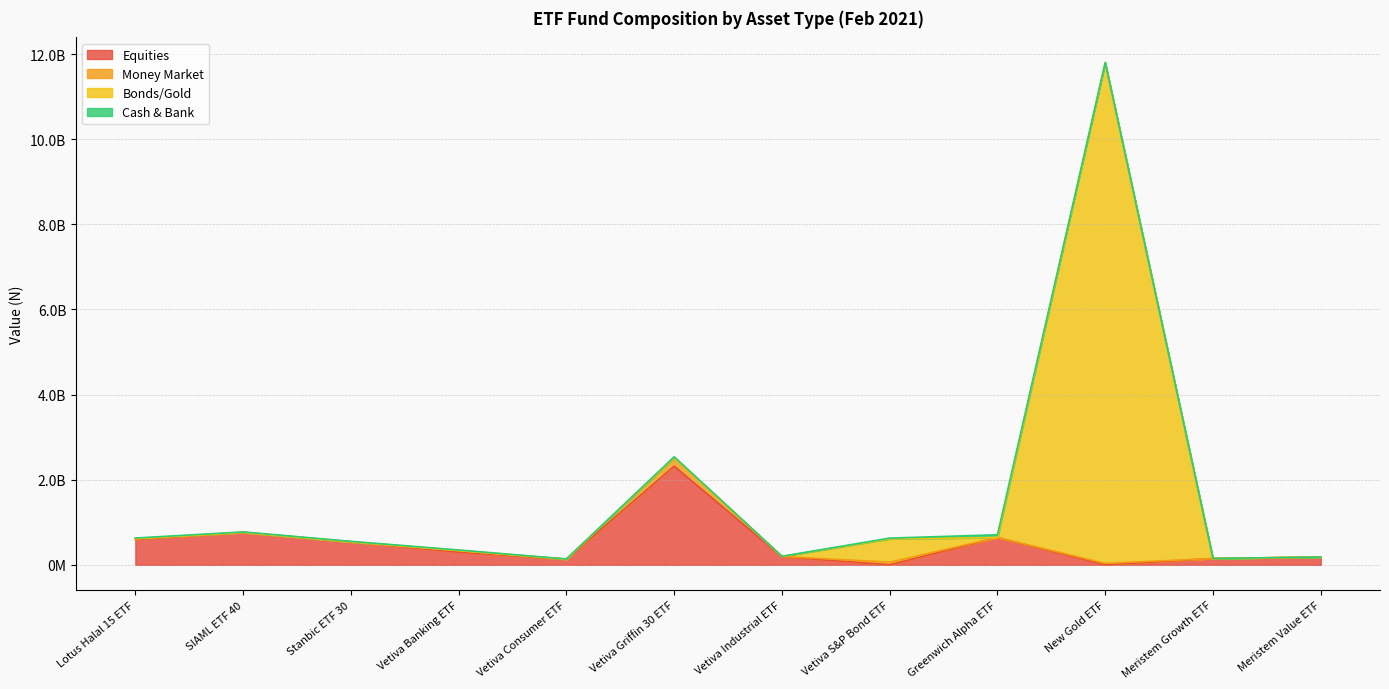

What is the difference between the Cash & Bank values at Vetiva S&P Bond ETF and SIAML ETF 40?

6603364.0